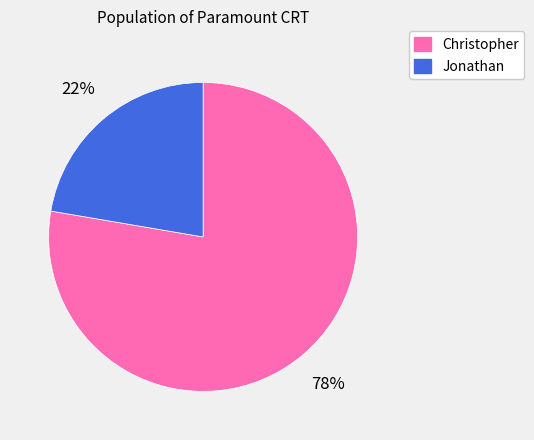

How many slices are in this pie chart?

2